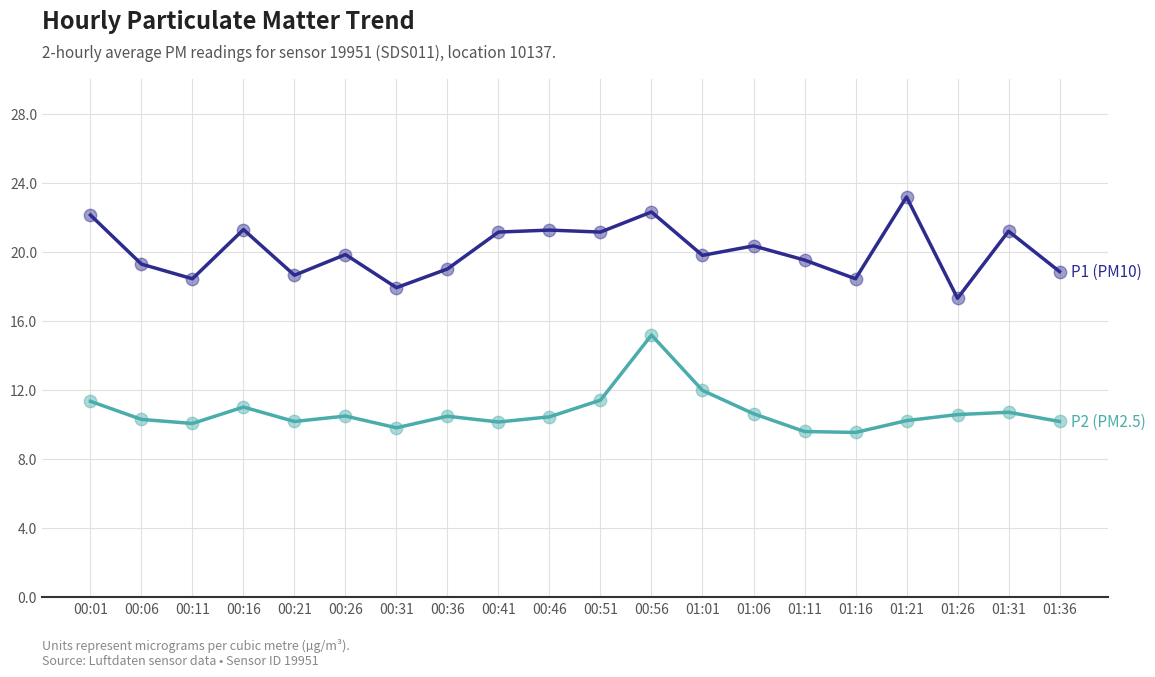

At which category is the sum across all series the highest?

00:56